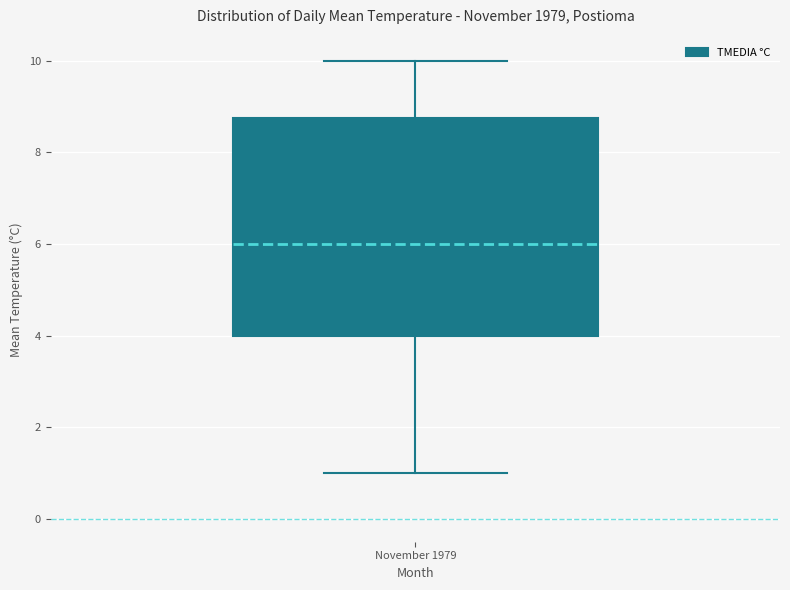

Where does the upper whisker of the box for November 1979 end on the y-axis? The values are not printed on the chart, so give them approximately, as read against the axis.

10.0